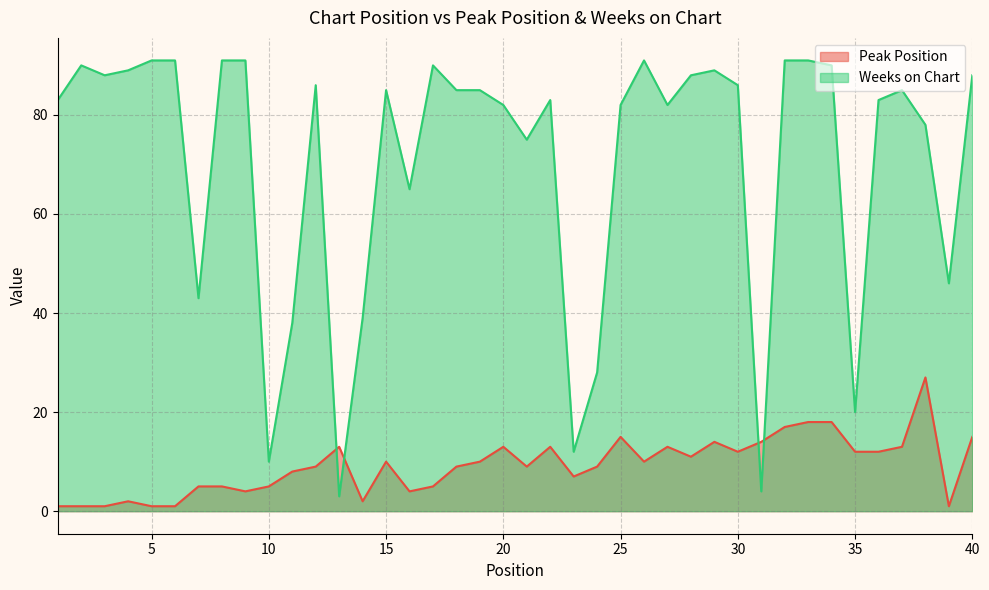

True or false: Weeks on Chart and Peak Position intersect in this chart.

True